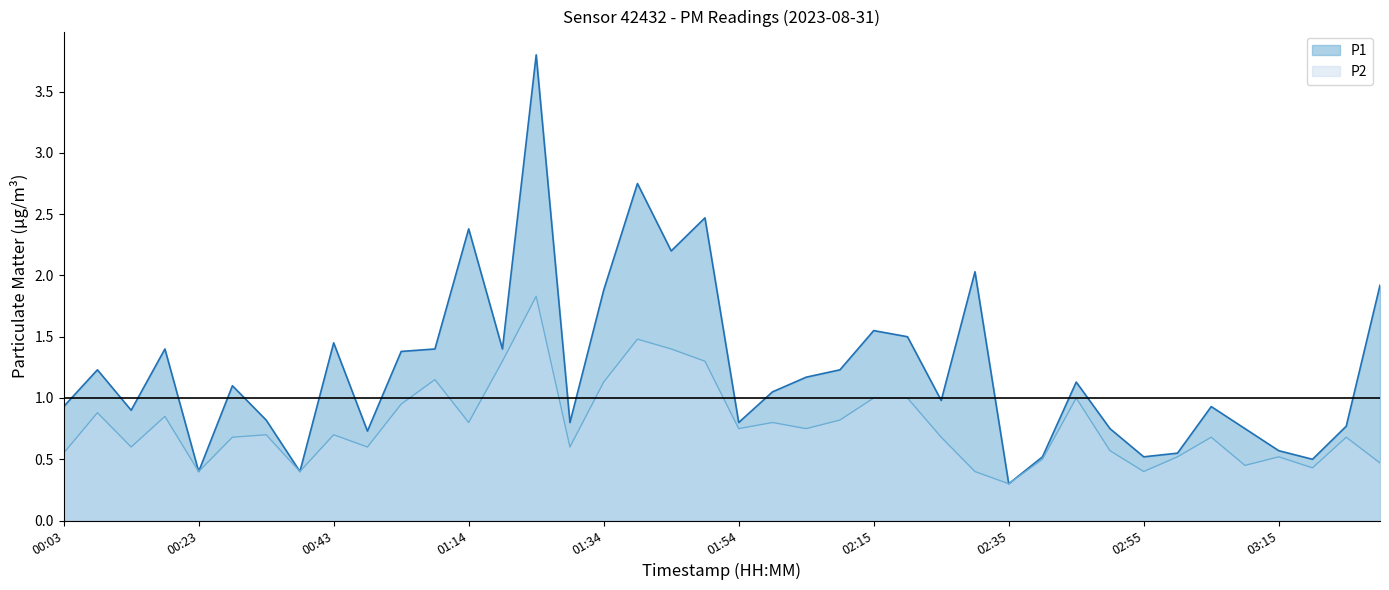

What is the sum of all P2 values?

31.0